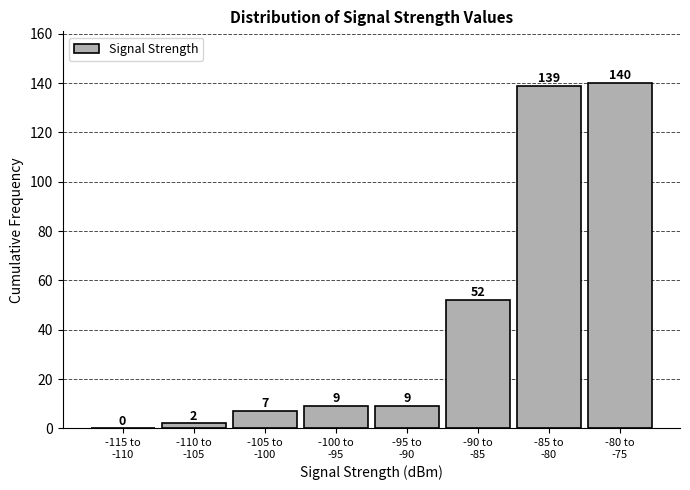

What is the sum of all values?

358